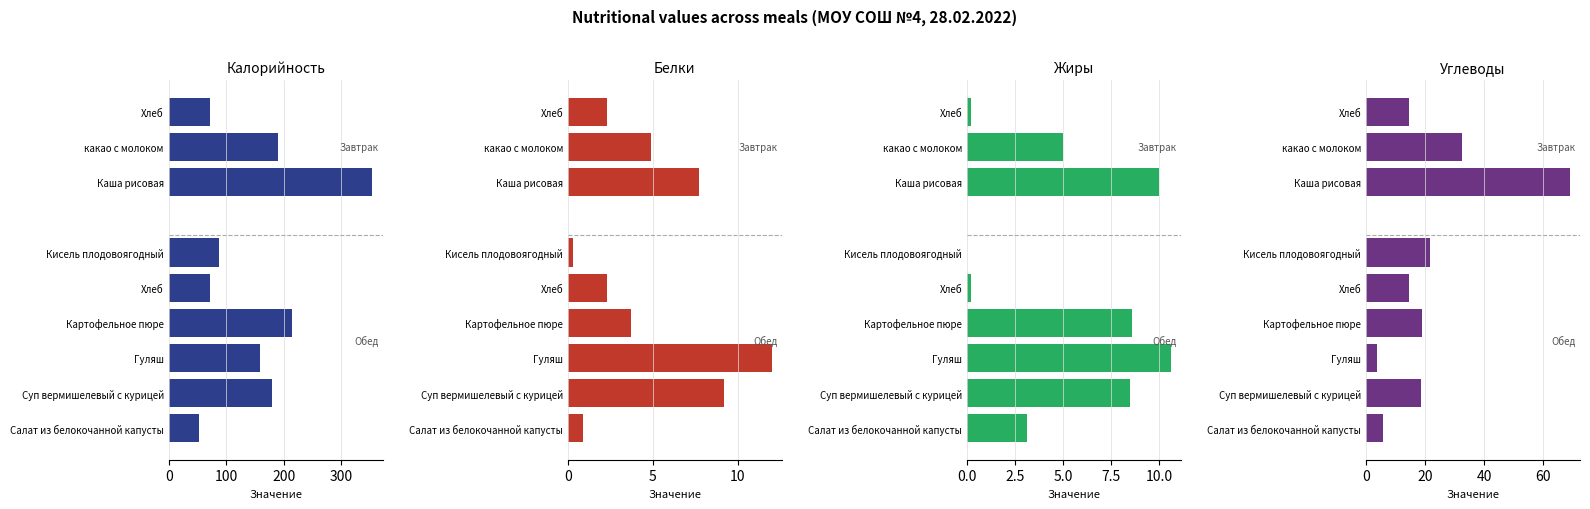

Between 0 and 6, which series saw the biggest shift?

Калорийность